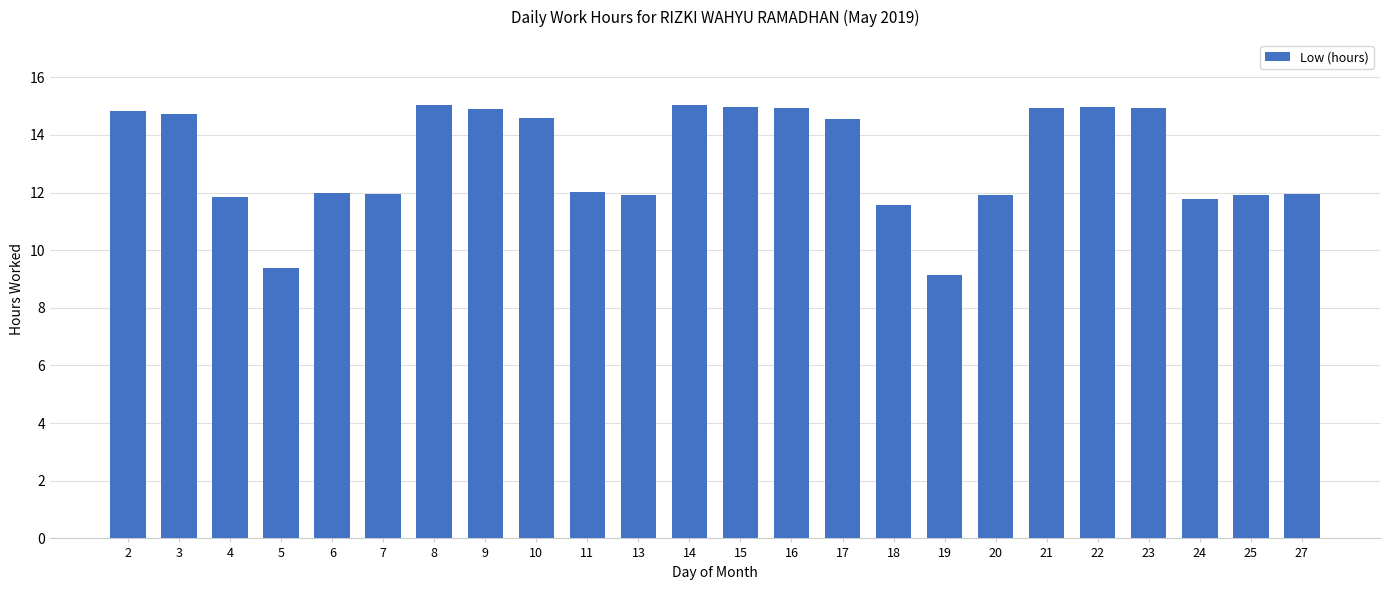

Count the number of values greater than 14.

12